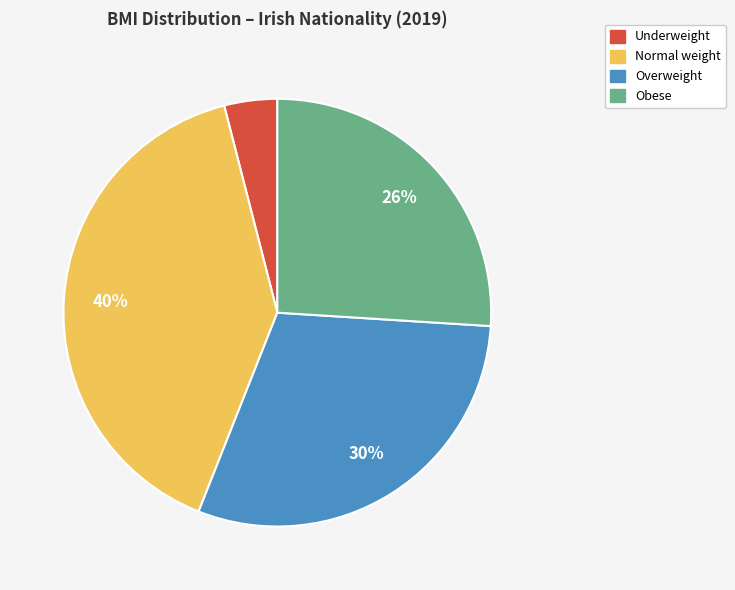

What is the ratio of the value at Obese to the value at Underweight?

6.5